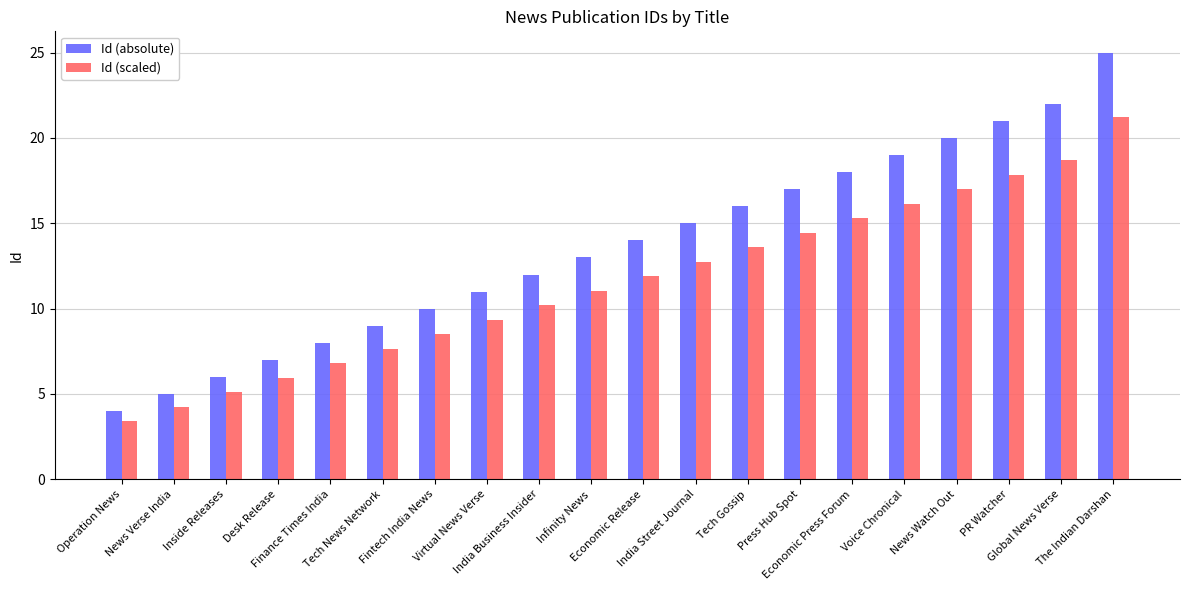

What is the maximum value for Id (absolute)?

25.0